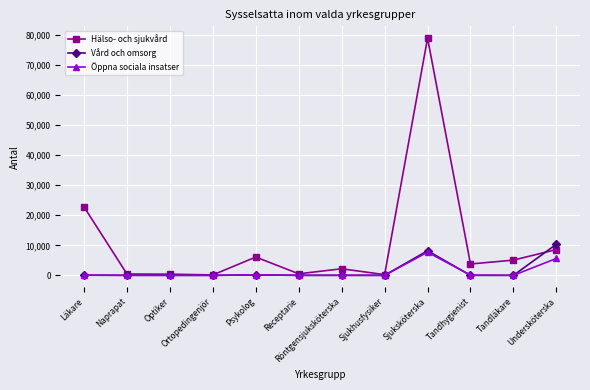

What are all the series names shown in the legend?

Hälso- och sjukvård, Vård och omsorg, Öppna sociala insatser